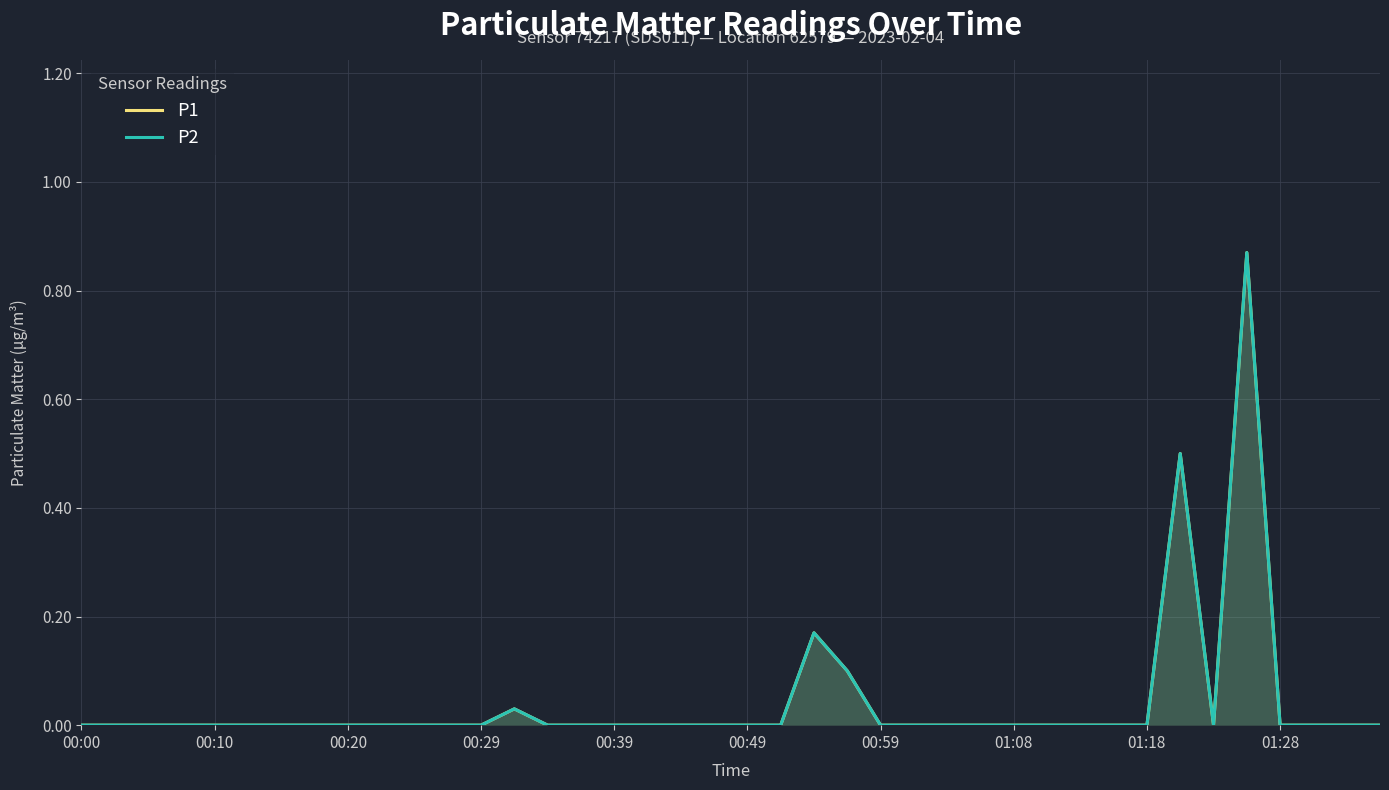

Does the chart display data point markers on the line(s)?

No